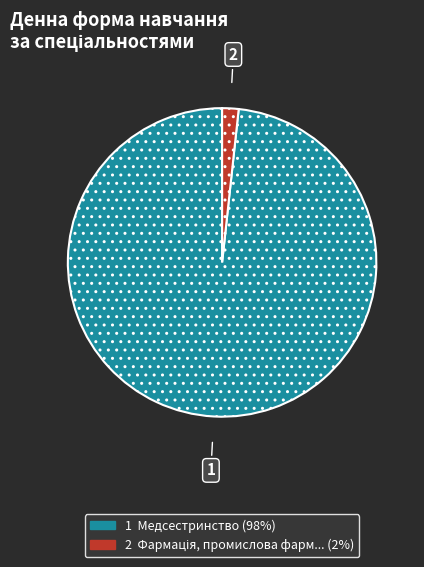

Does any single category account for the majority?

Yes